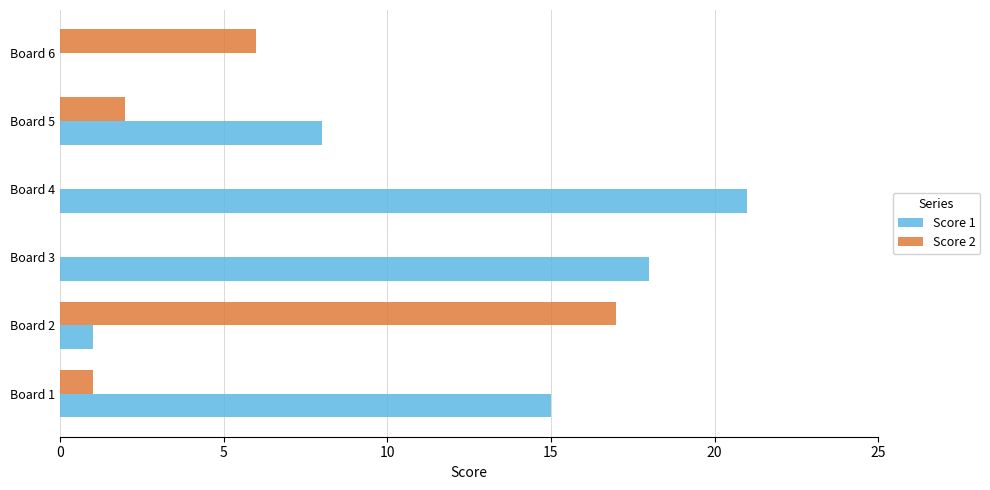

Is it true that Score 1 equals 8 at Board 6?

False